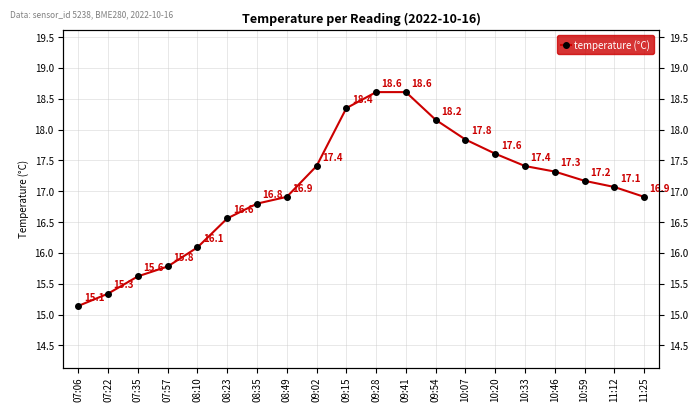

The value at 10:46 is 17.3. True or false?

True